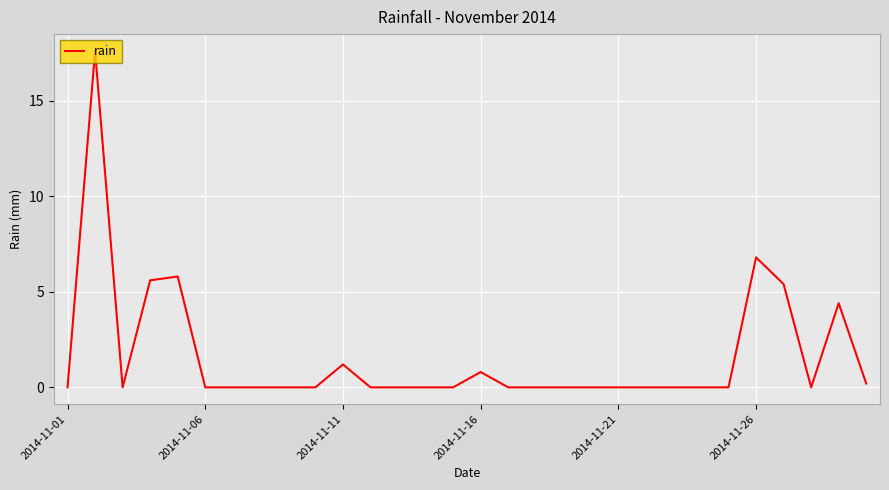

Reading left to right, list all the values displayed in this chart.

0.0	17.6	0.0	5.6	5.8	0.0	0.0	0.0	0.0	0.0	1.2	0.0	0.0	0.0	0.0	0.8	0.0	0.0	0.0	0.0	0.0	0.0	0.0	0.0	0.0	6.8	5.4	0.0	4.4	0.2